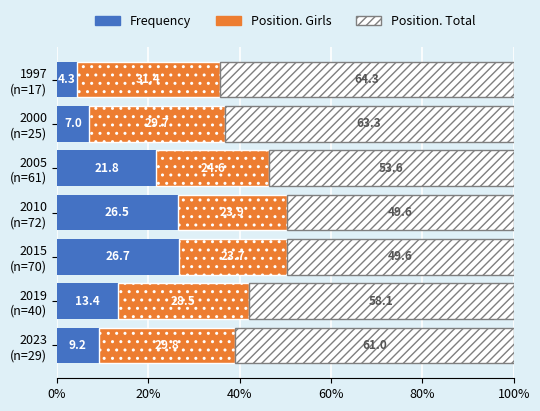

What is the difference between the second highest and second lowest values in the Frequency series?

19.5